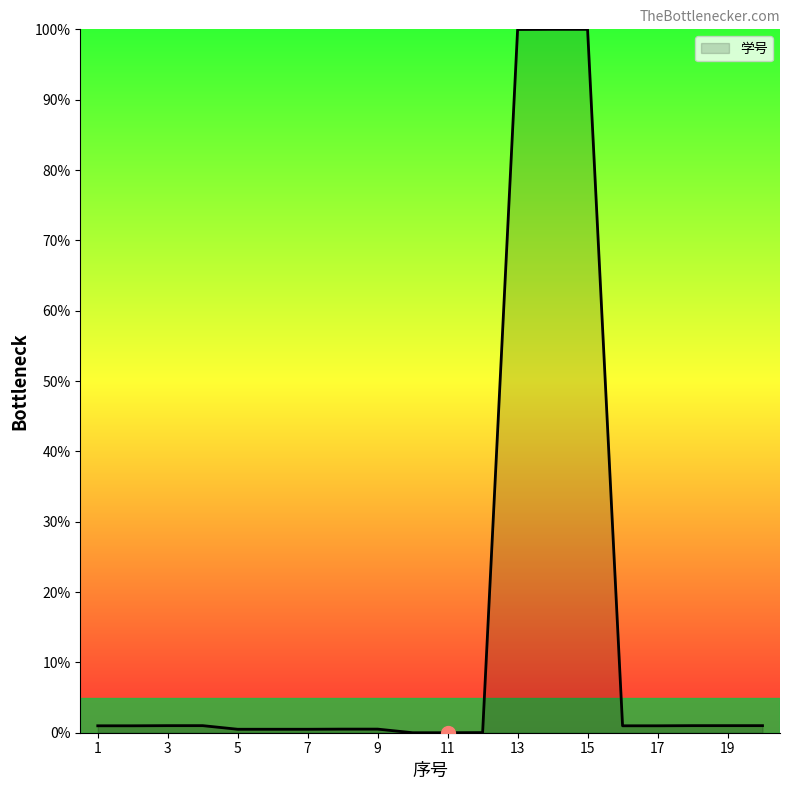

What is the difference between the second highest and minimum values?

100.0